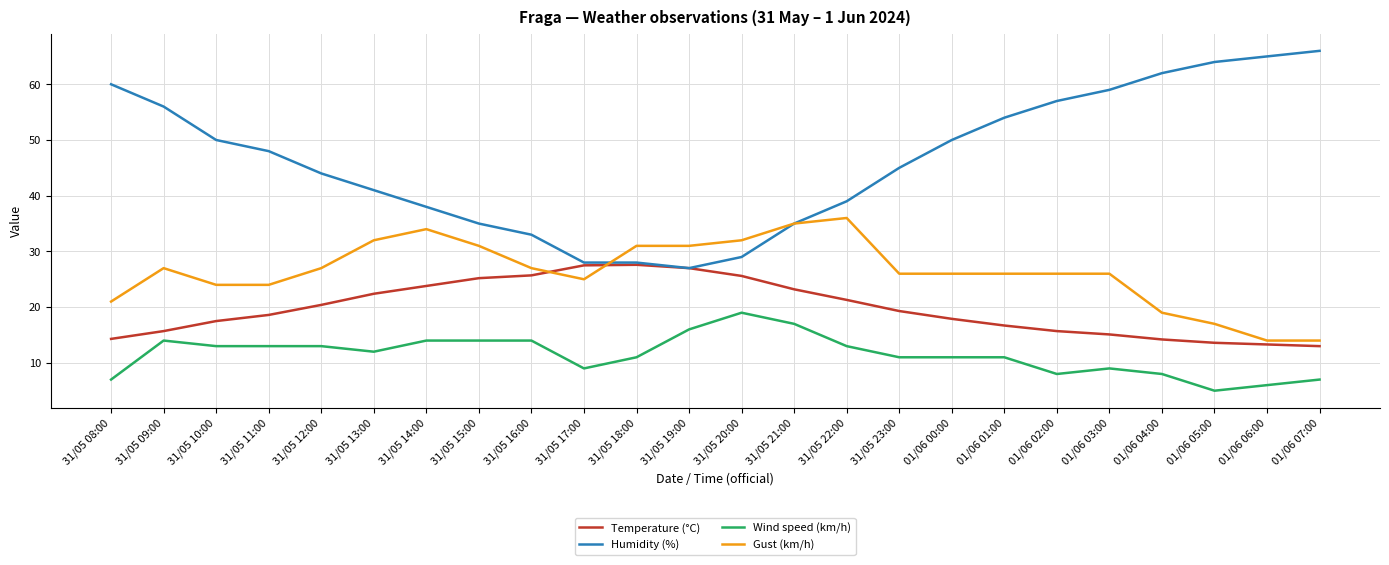

Is it true that Humidity (%) equals 96.0 at 01/06 03:00?

False